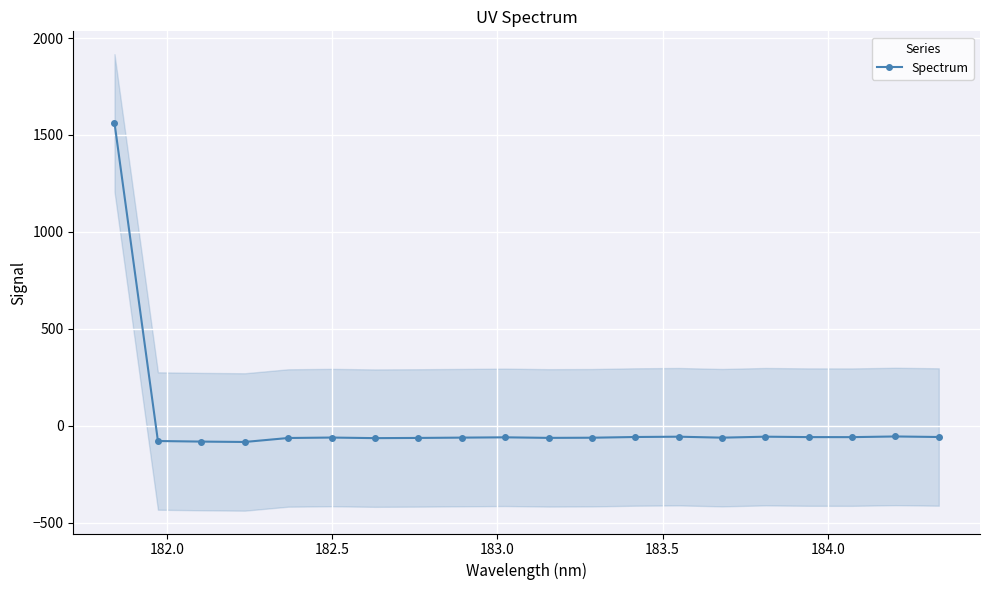

What is the average value?

18.1